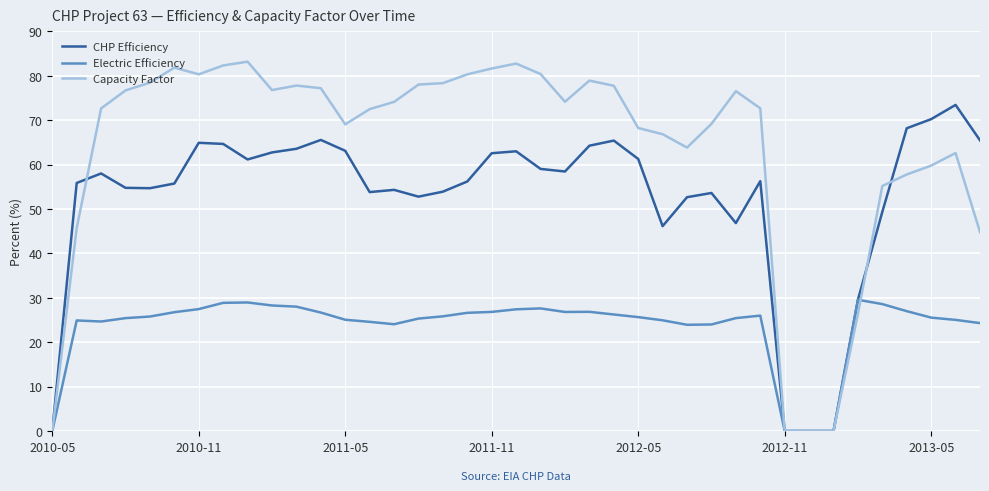

Which series has the largest total across all categories?

Capacity Factor